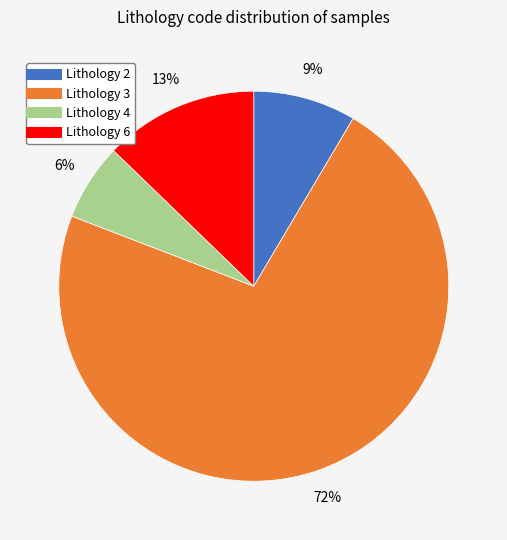

To the nearest percent, what is the average slice percentage?

25%